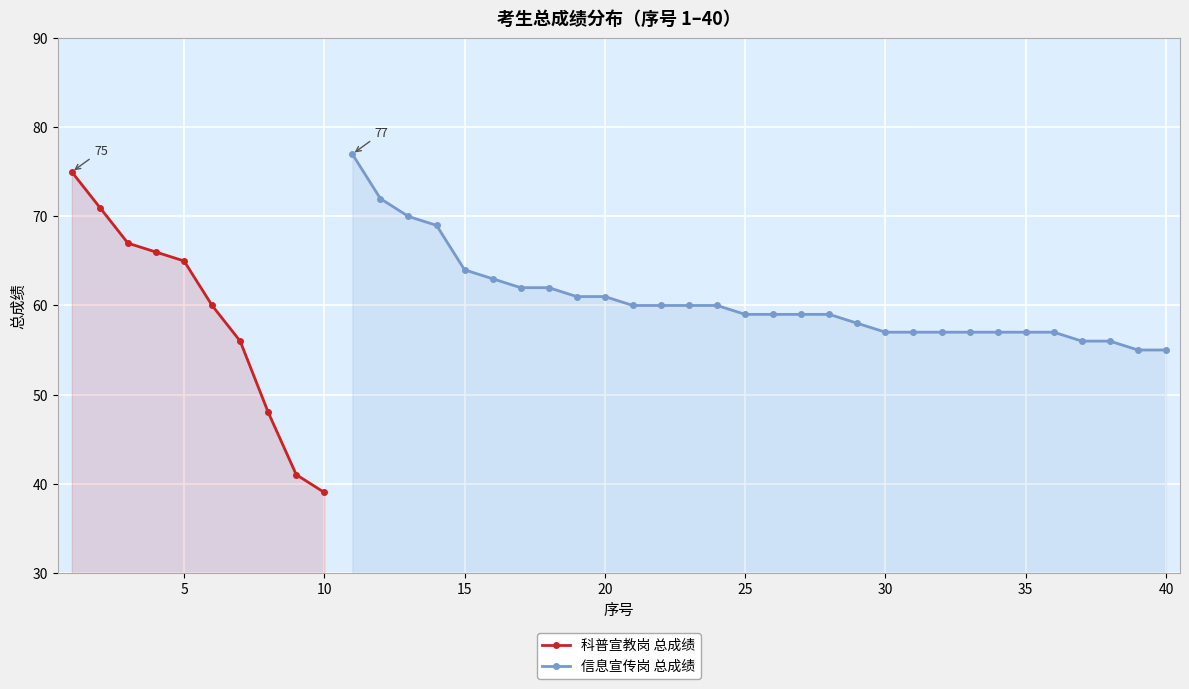

Approximately how many times larger is the value at 6 compared to 37?

1.1